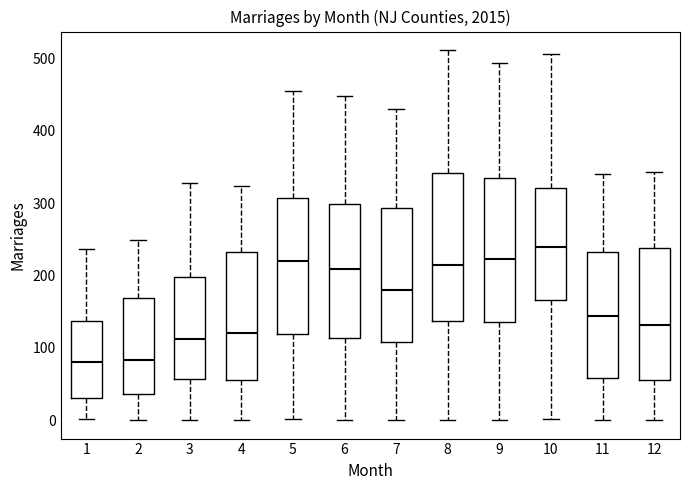

Which box has the highest median line?

10